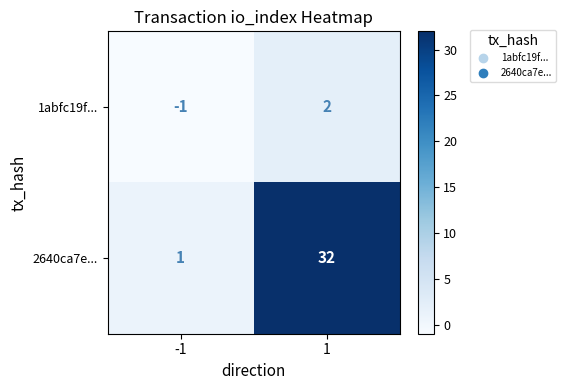

What is the difference between the 1abfc19f... values at -1 and 1?

3